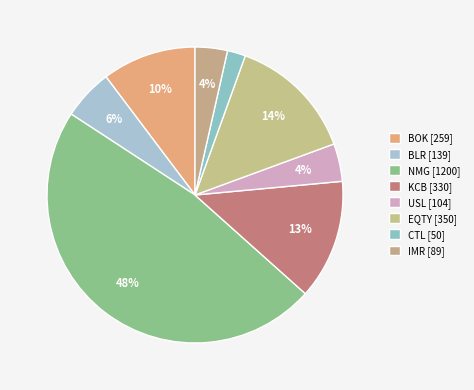

To the nearest percent, what percentage of the pie is USL?

4%